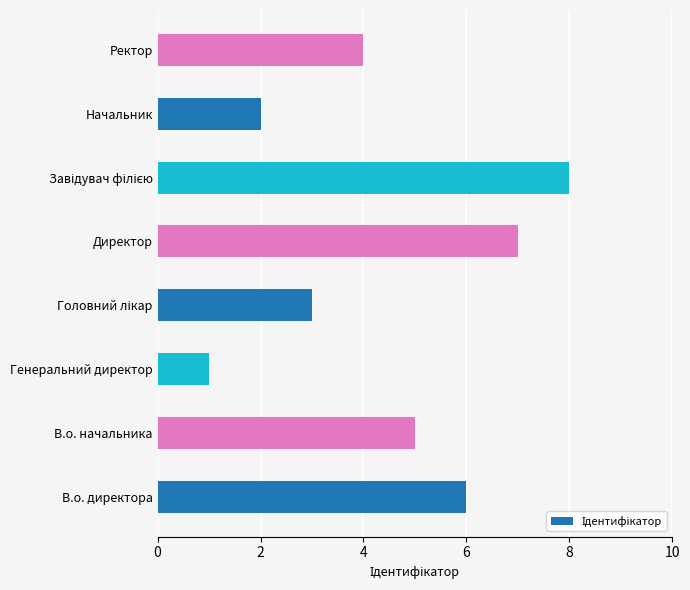

At which label is the value closest to 4?

Ректор